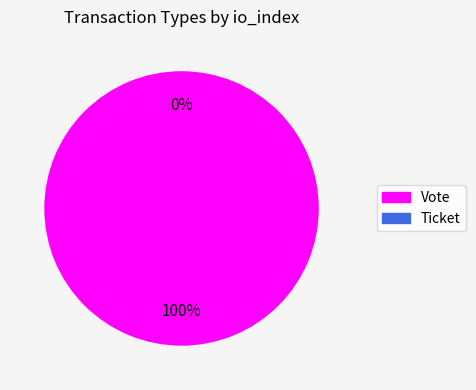

Count the number of slices in the pie.

2